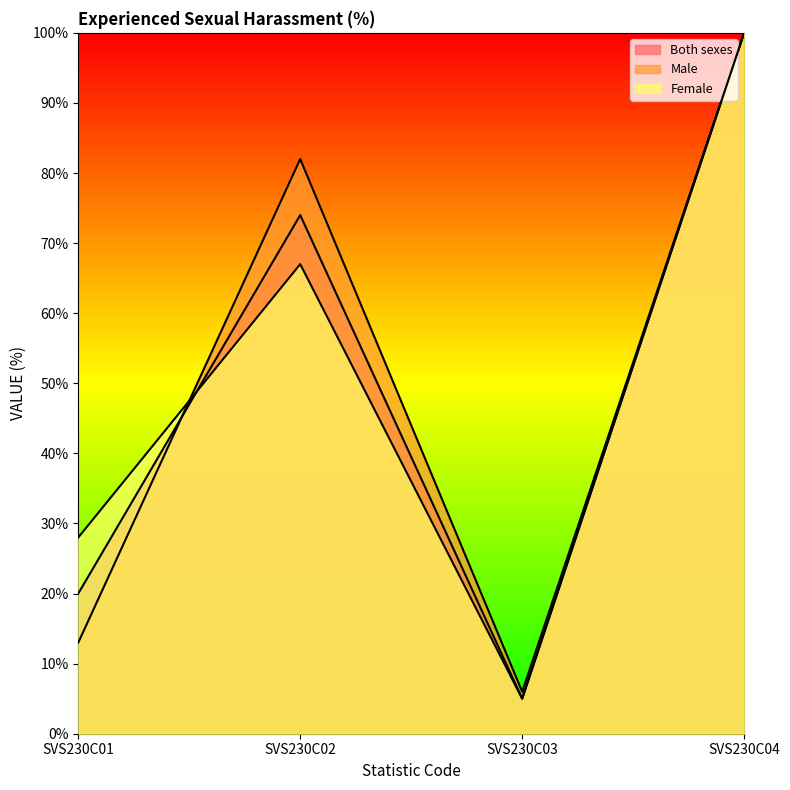

Which label corresponds to the largest value in the chart?

SVS230C04